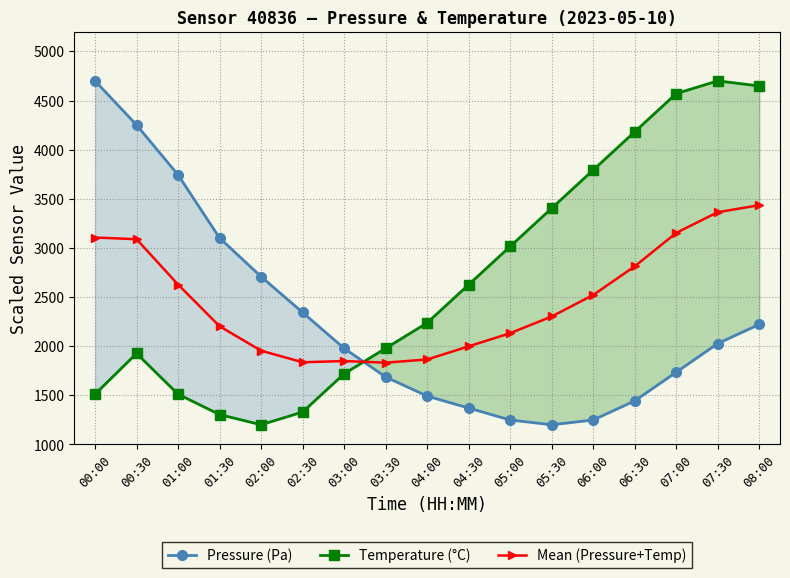

Reading left to right, what are all the values shown in this chart?

Pressure (Pa): 4700.0	4250.9	3743.2	3101.2	2707.6	2342.8	1978.1	1686.3	1491.8	1370.2	1248.6	1200.0	1248.6	1443.2	1734.9	2026.7	2221.3
Temperature (°C): 1511.1	1925.9	1511.1	1303.7	1200.0	1329.6	1718.5	1977.8	2237.0	2625.9	3014.8	3403.7	3792.6	4181.5	4570.4	4700.0	4648.1
Mean (Pressure+Temp): 3105.6	3088.4	2627.1	2202.5	1953.8	1836.2	1848.3	1832.0	1864.4	1998.1	2131.7	2301.9	2520.6	2812.3	3152.7	3363.4	3434.7